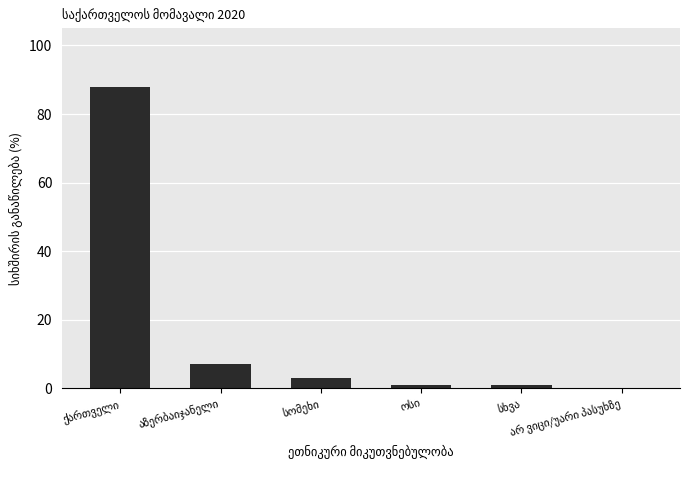

What is the greatest value displayed?

88